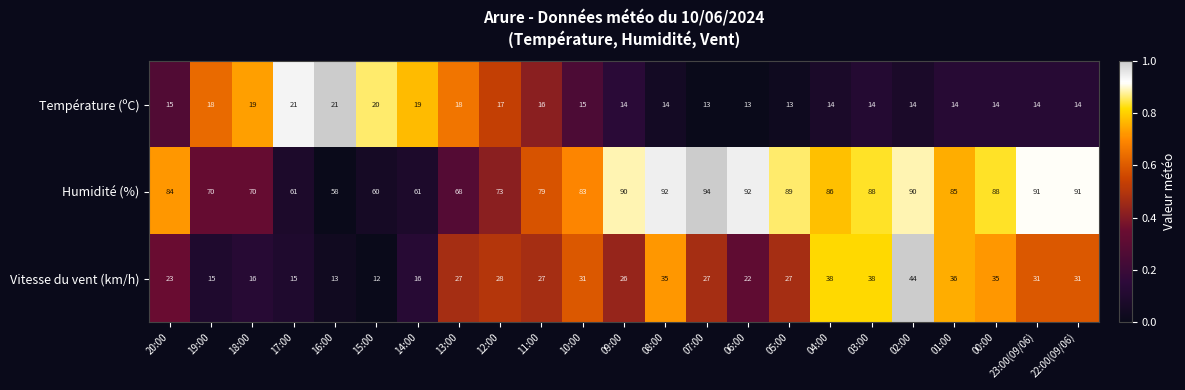

How many categories are shown in the chart?

23